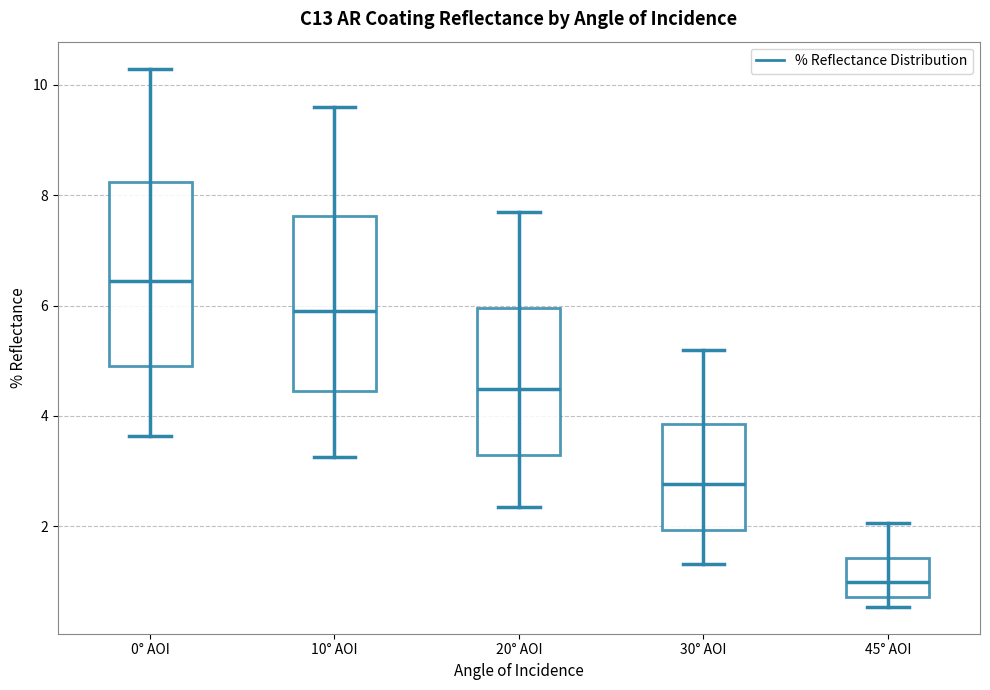

Which box has the highest median line?

0° AOI